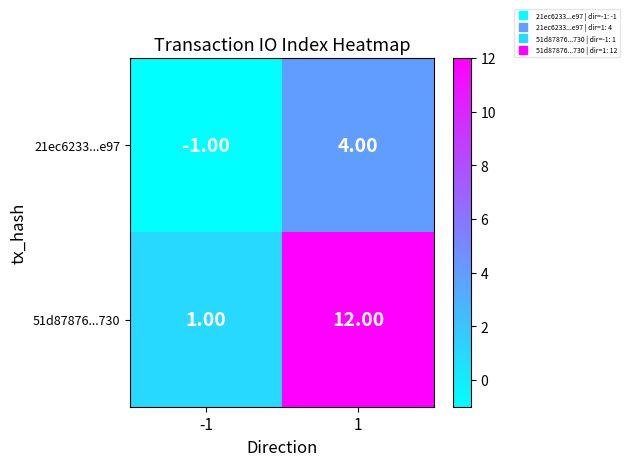

List the series in order of their peak value, highest first.

51d87876...730, 21ec6233...e97